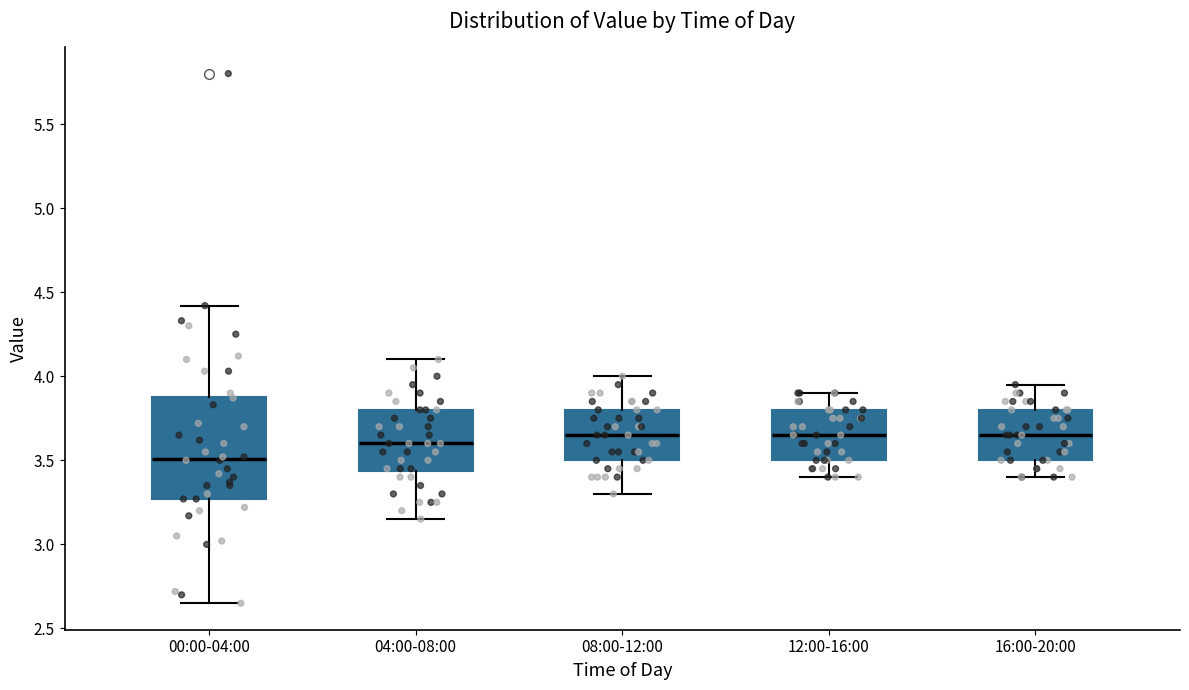

Comparing the boxes themselves (not the whiskers), which one is the tallest?

00:00-04:00